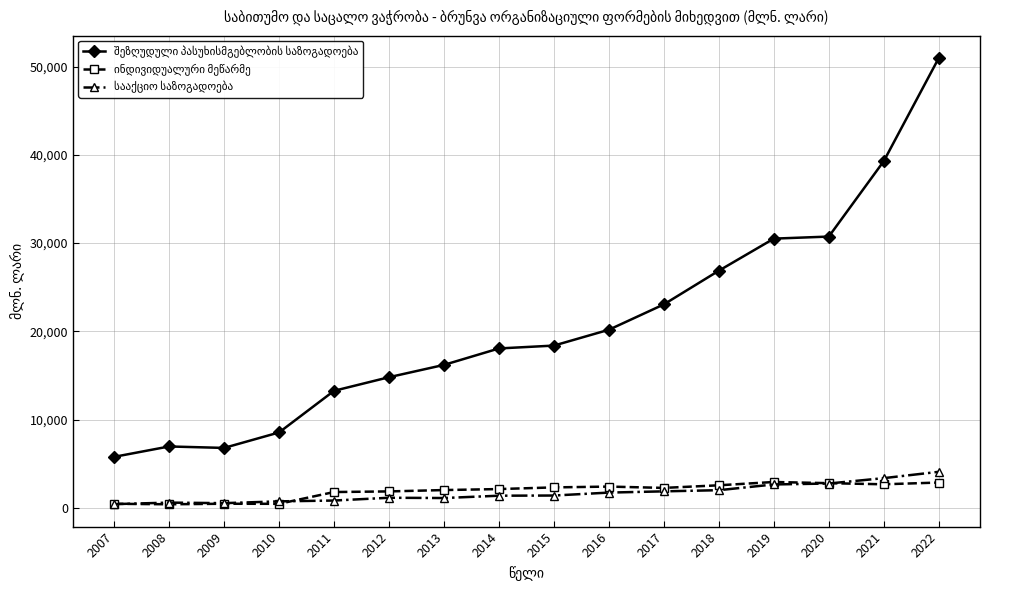

At which category is the sum across all series the highest?

2022